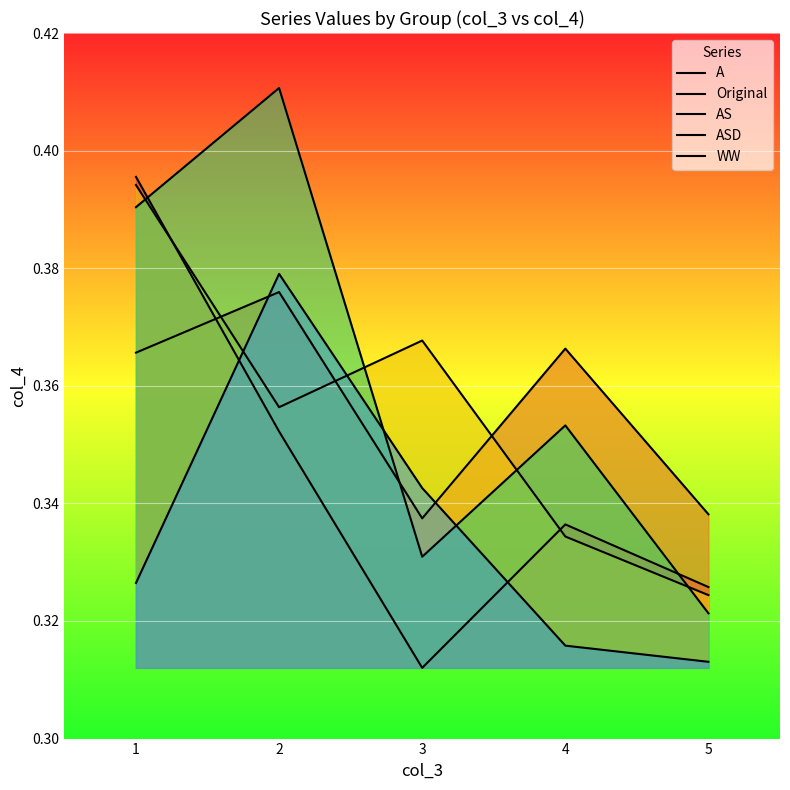

What is the minimum value for AS?

0.3